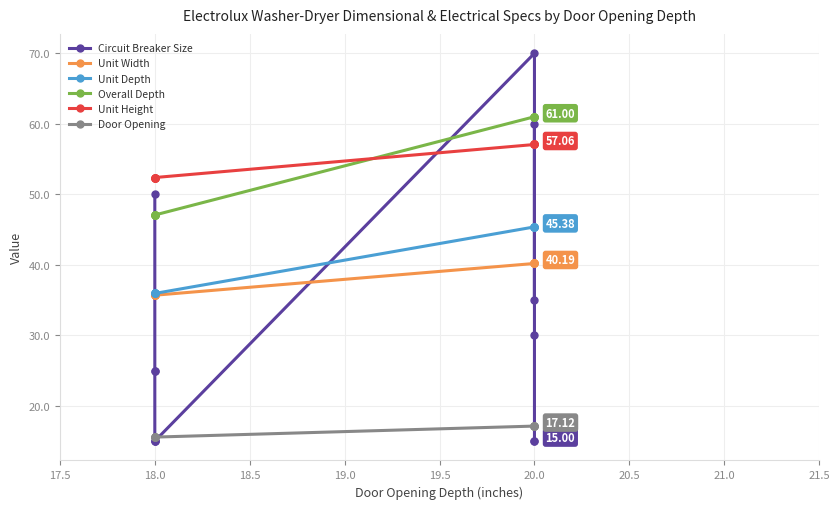

What are all the series names shown in the legend?

Circuit Breaker Size, Unit Width, Unit Depth, Overall Depth, Unit Height, Door Opening